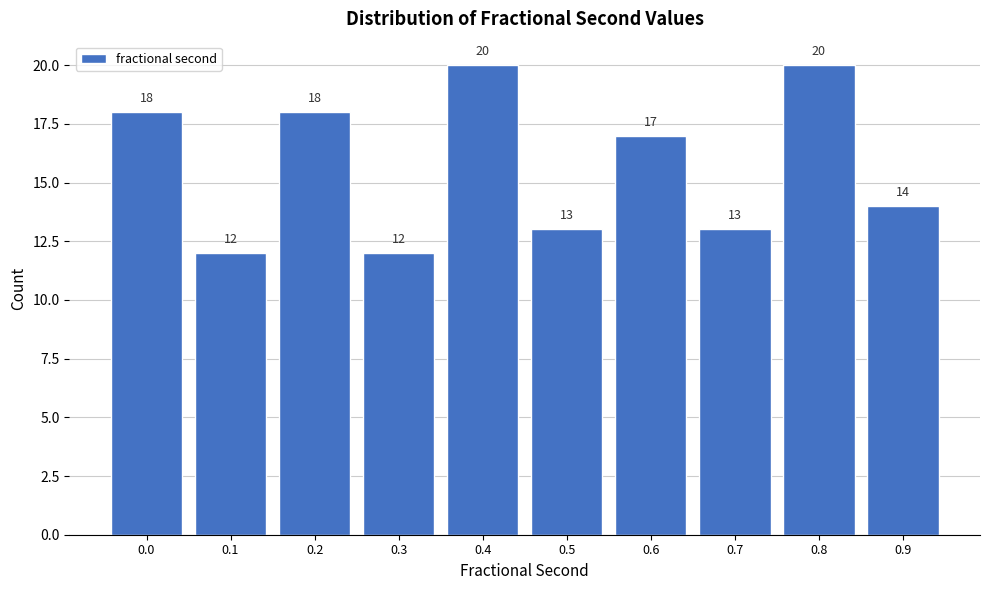

Reading left to right, list all the values displayed in this chart.

0.0=18	0.1=12	0.2=18	0.3=12	0.4=20	0.5=13	0.6=17	0.7=13	0.8=20	0.9=14